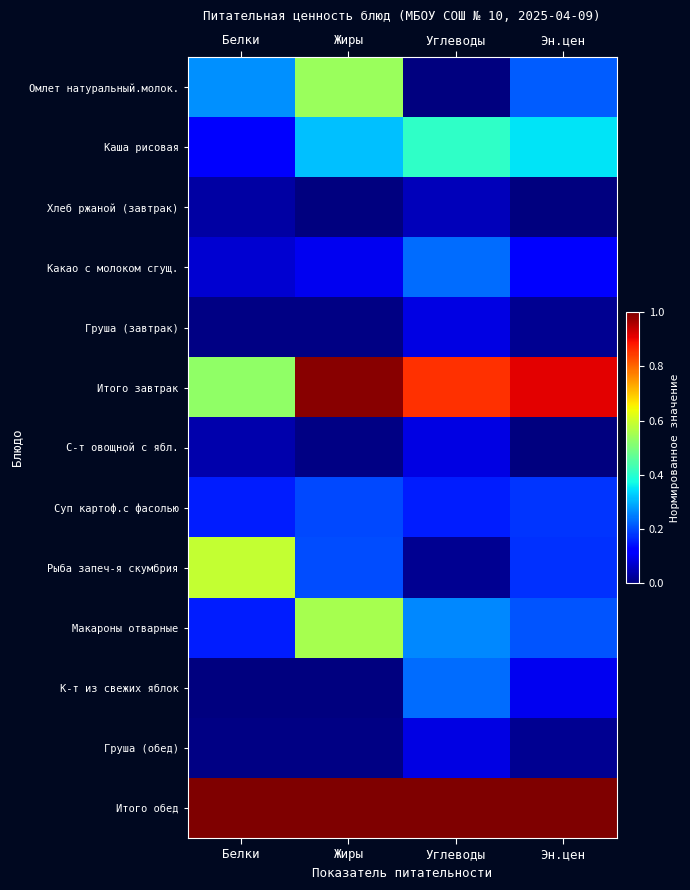

Reading right to left, extract all data points from this chart.

Омлет натуральный.молок.: Эн.цен=0.2	Углеводы=0.0	Жиры=0.5	Белки=0.3
Каша рисовая: Эн.цен=0.3	Углеводы=0.4	Жиры=0.3	Белки=0.1
Хлеб ржаной (завтрак): Эн.цен=0.0	Углеводы=0.1	Жиры=0.0	Белки=0.0
Какао с молоком сгущ.: Эн.цен=0.1	Углеводы=0.2	Жиры=0.1	Белки=0.1
Груша (завтрак): Эн.цен=0.0	Углеводы=0.1	Жиры=0.0	Белки=0.0
Итого завтрак: Эн.цен=0.9	Углеводы=0.9	Жиры=1.0	Белки=0.5
С-т овощной с ябл.: Эн.цен=0.0	Углеводы=0.1	Жиры=0.0	Белки=0.0
Суп картоф.с фасолью: Эн.цен=0.2	Углеводы=0.2	Жиры=0.2	Белки=0.2
Рыба запеч-я скумбрия: Эн.цен=0.2	Углеводы=0.0	Жиры=0.2	Белки=0.6
Макароны отварные: Эн.цен=0.2	Углеводы=0.3	Жиры=0.6	Белки=0.2
К-т из свежих яблок: Эн.цен=0.1	Углеводы=0.2	Жиры=0.0	Белки=0.0
Груша (обед): Эн.цен=0.0	Углеводы=0.1	Жиры=0.0	Белки=0.0
Итого обед: Эн.цен=1.0	Углеводы=1.0	Жиры=1.0	Белки=1.0